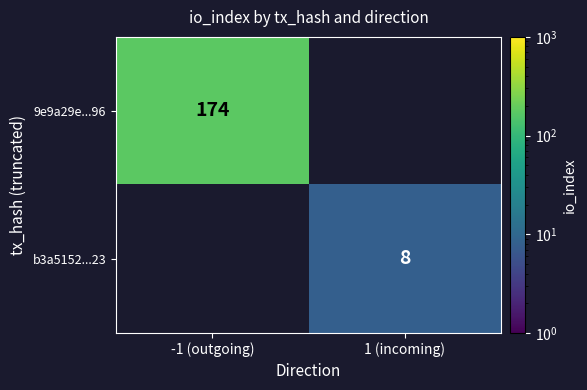

True or false: b3a5152...23 has a value of 8 at 1 (incoming).

True